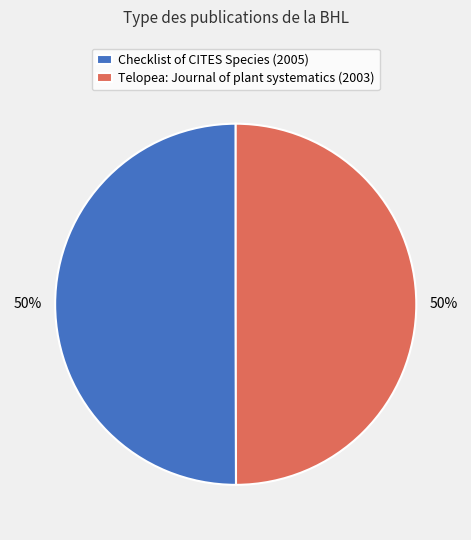

How many slices are in this pie chart?

2